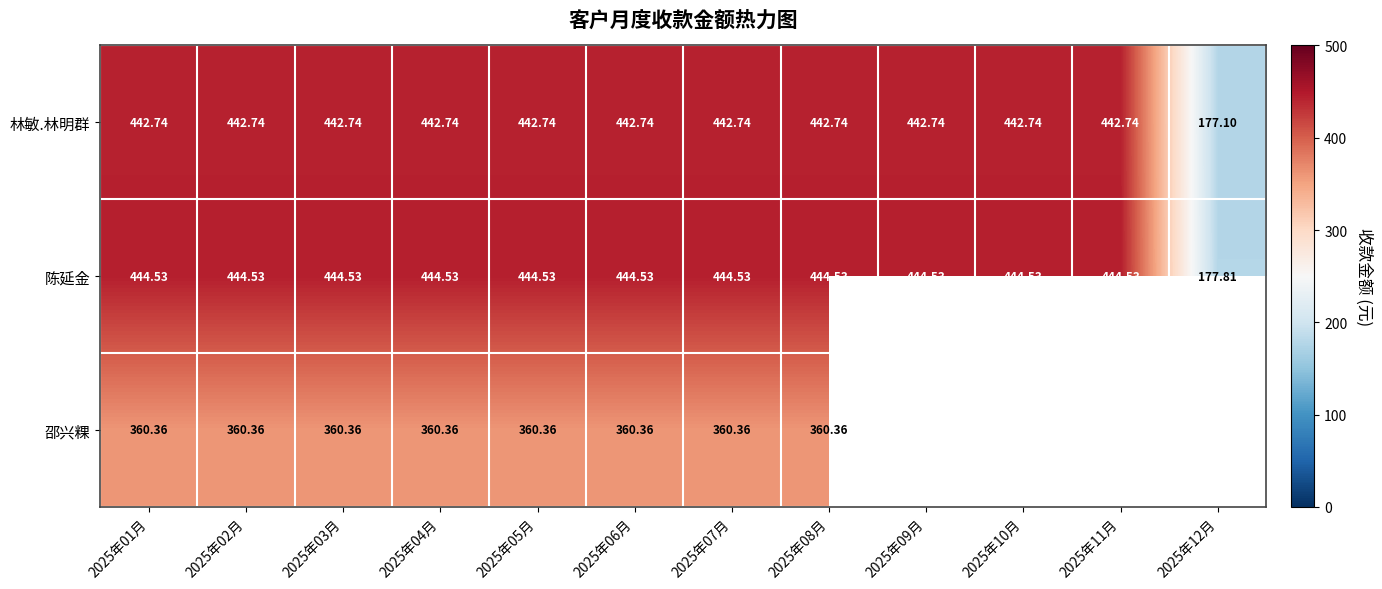

Which has a higher value, 2025年02月 or 2025年12月?

2025年02月